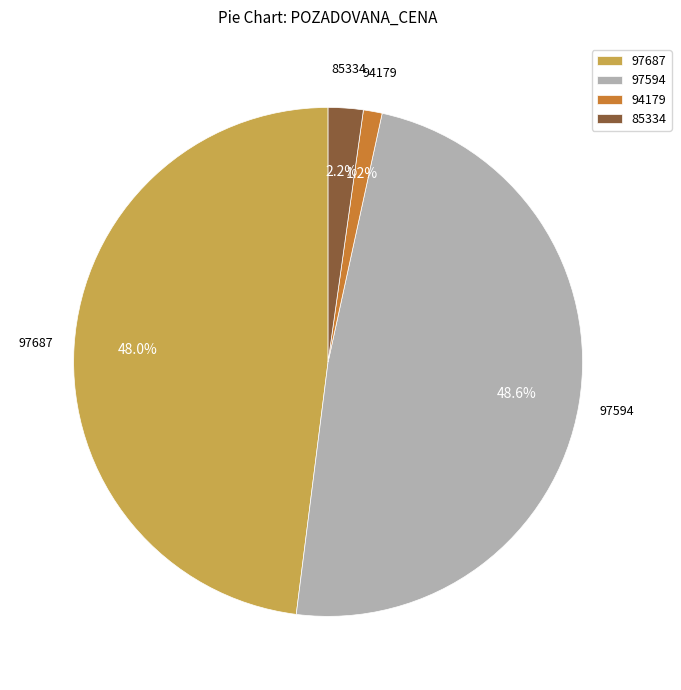

What is the total percentage of 94179 and 97687?

49.2%